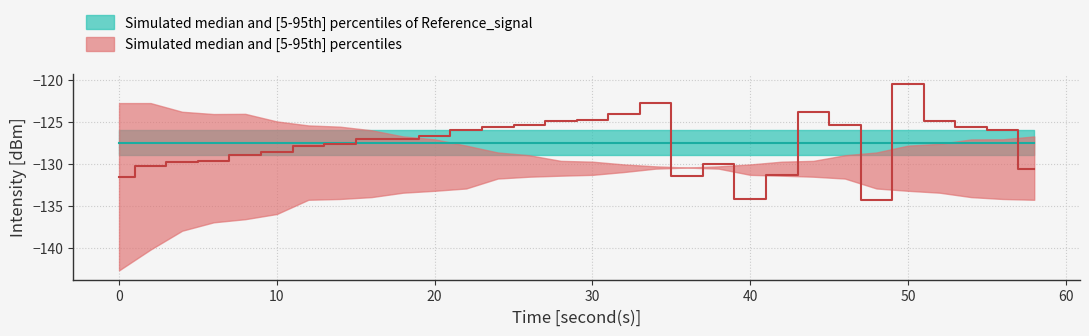

What is the minimum value shown in the chart?

-142.7